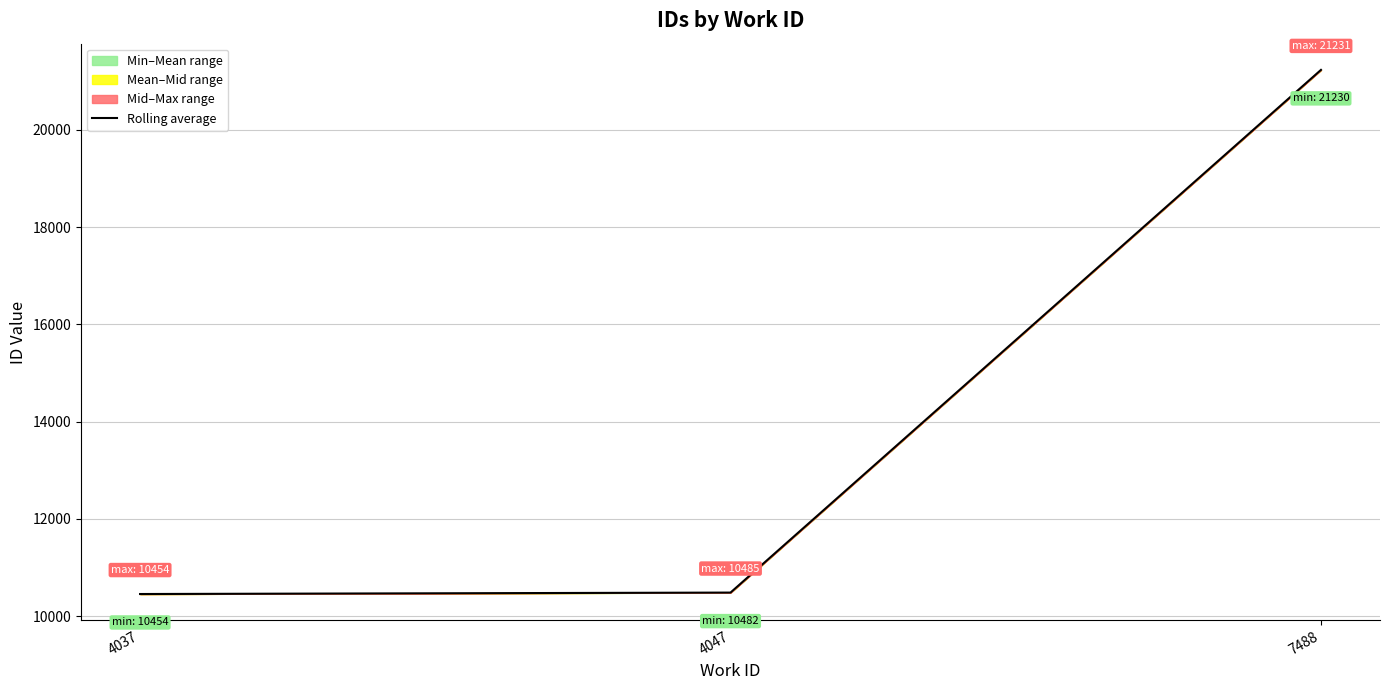

The value at 4037 is 17181.8. True or false?

False